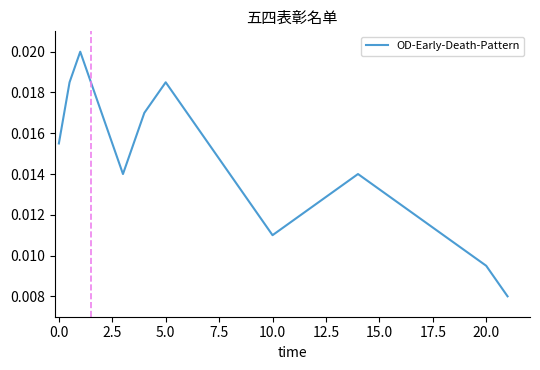

Does the chart display data point markers on the line(s)?

No